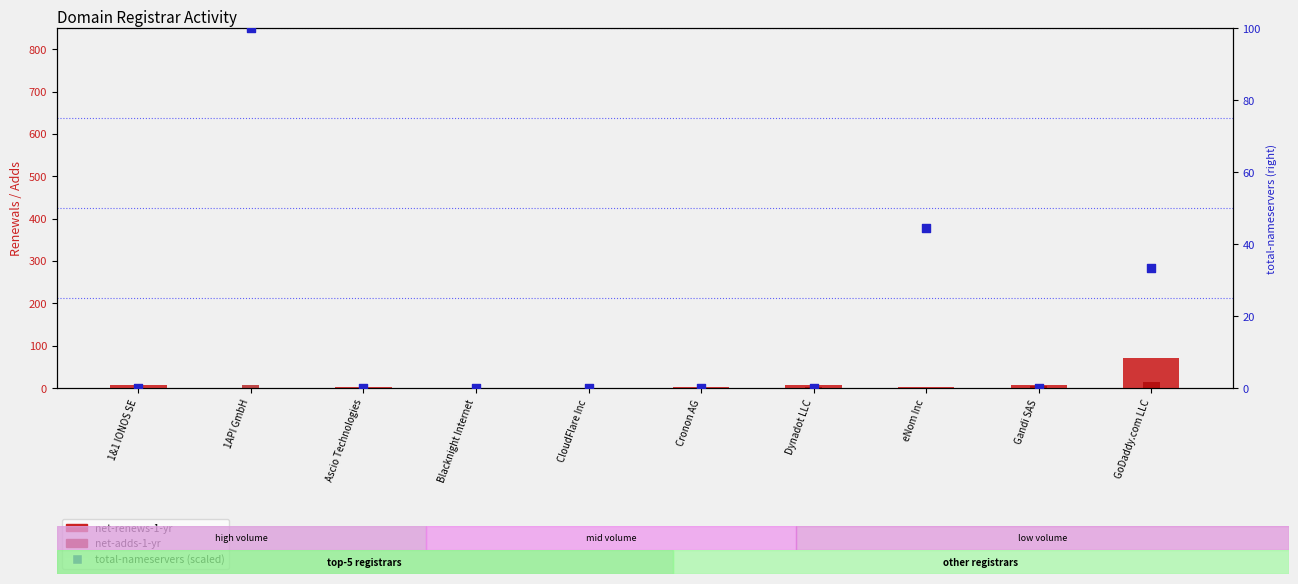

What are all the series names shown in the legend?

net-renews-1-yr, net-adds-1-yr, total-nameservers (scaled)